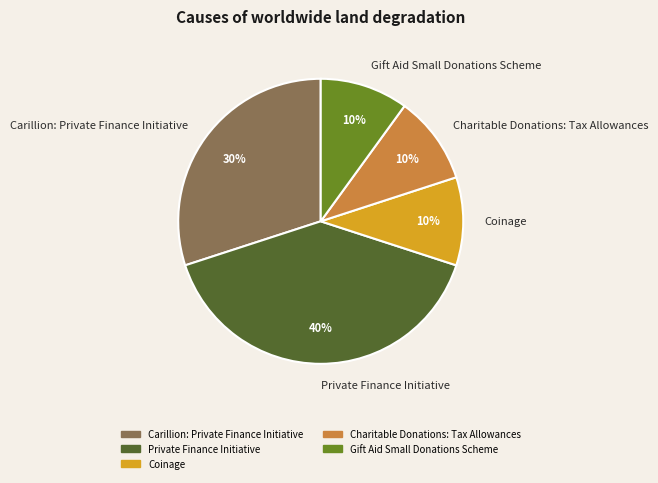

To the nearest percent, what is the difference between the largest and smallest slice percentages?

30%